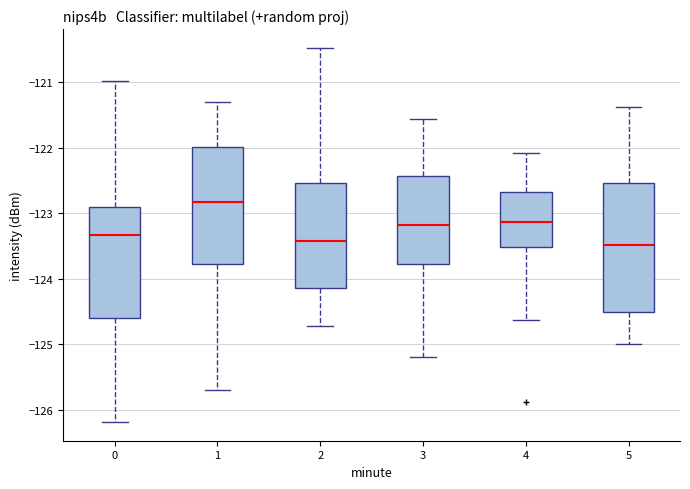

Reading left to right, read every box against the y-axis: the position of its median line, the range the box covers, and the ends of its whiskers. The values are not printed on the chart, so give them approximately, as read against the axis.

0: median -123.3, box -124.6 to -122.9, whiskers -126.2 to -121.0
1: median -122.8, box -123.8 to -122.0, whiskers -125.7 to -121.3
2: median -123.4, box -124.1 to -122.5, whiskers -124.7 to -120.5
3: median -123.2, box -123.8 to -122.4, whiskers -125.2 to -121.6
4: median -123.1, box -123.5 to -122.7, whiskers -124.6 to -122.1
5: median -123.5, box -124.5 to -122.5, whiskers -125.0 to -121.4